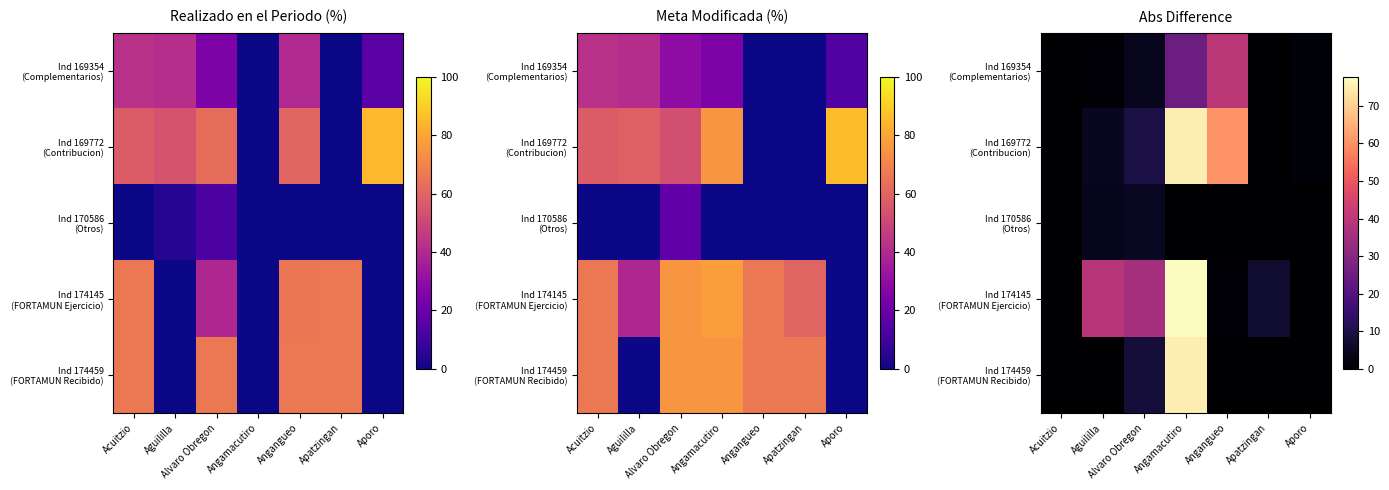

Rank the series at Angamacutiro from highest to lowest value.

Ind 174145 (FORTAMUN Ejercicio), Ind 174459 (FORTAMUN Recibido), Ind 169772 (Contribucion), Ind 169354 (Complementarios), Ind 170586 (Otros)